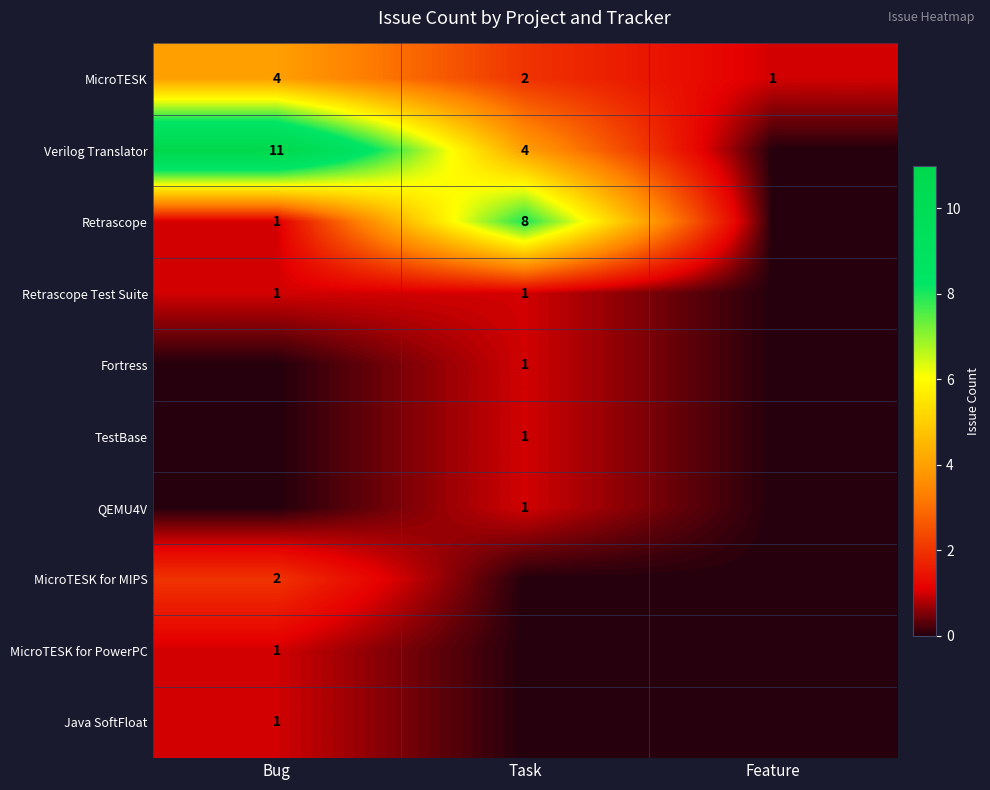

What is the difference between the highest and lowest values at Task?

8